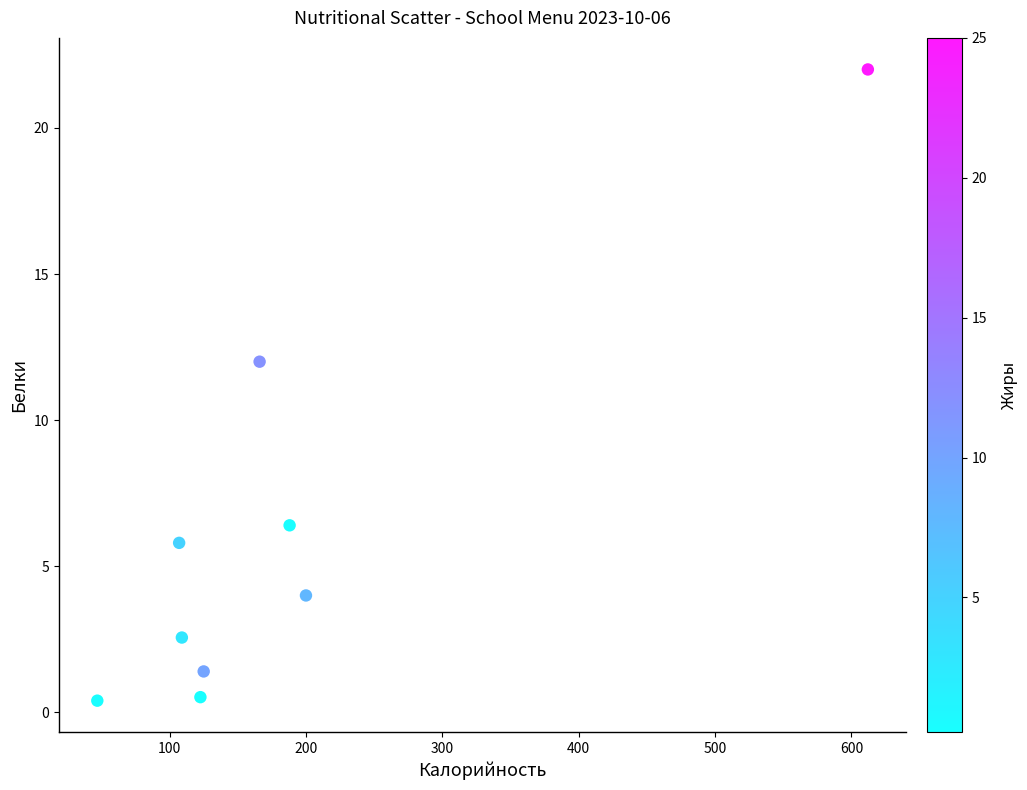

What is the average Y value?

6.1